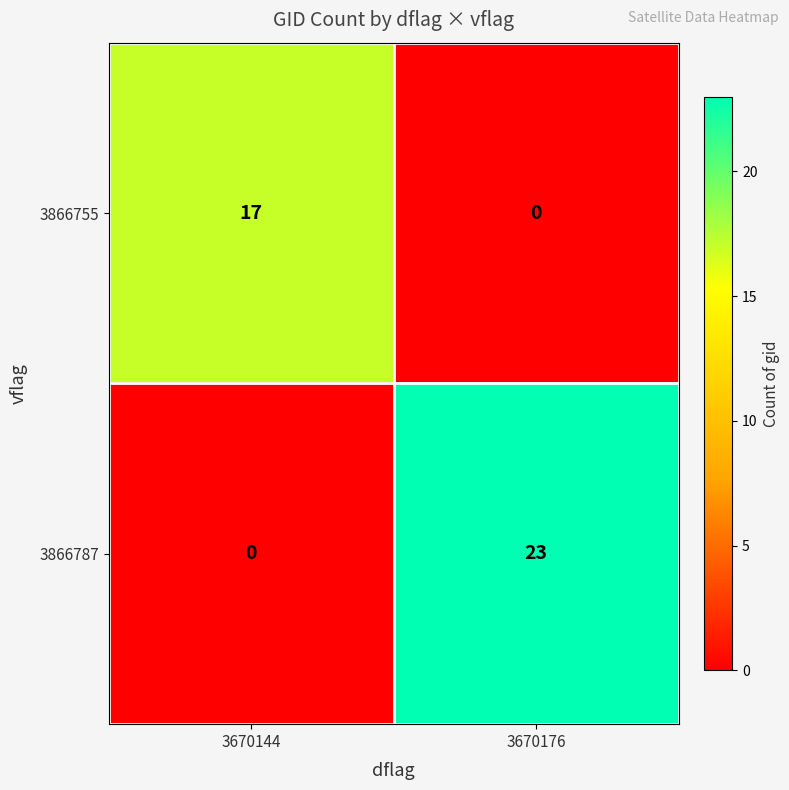

Reading right to left, transcribe all the data shown in this chart.

3866755: 3670176=0	3670144=17
3866787: 3670176=23	3670144=0